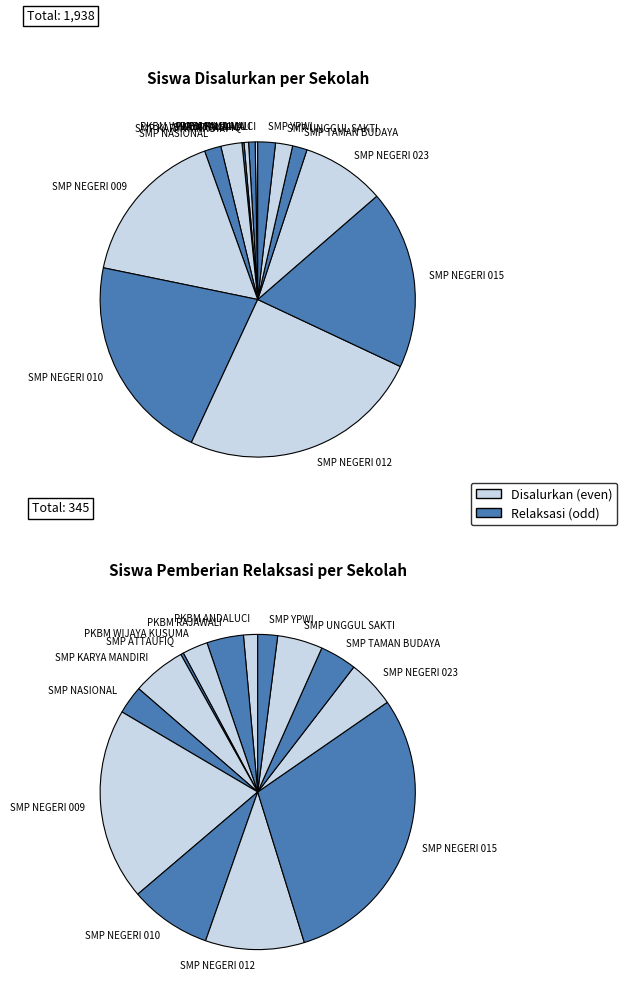

Does SMP NEGERI 012 JAMBI account for over 50% of the chart?

No